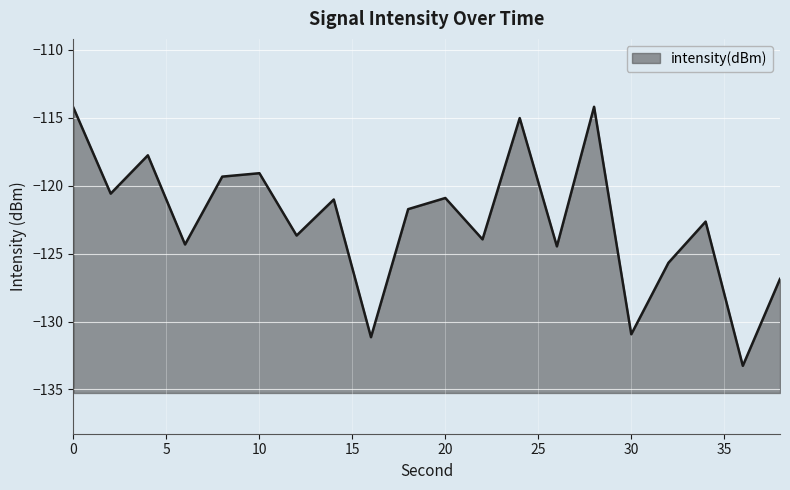

Reading right to left, extract all data points from this chart.

-126.9	-133.3	-122.6	-125.7	-130.9	-114.2	-124.5	-115.0	-123.9	-120.9	-121.7	-131.2	-121.0	-123.7	-119.1	-119.3	-124.3	-117.8	-120.6	-114.3